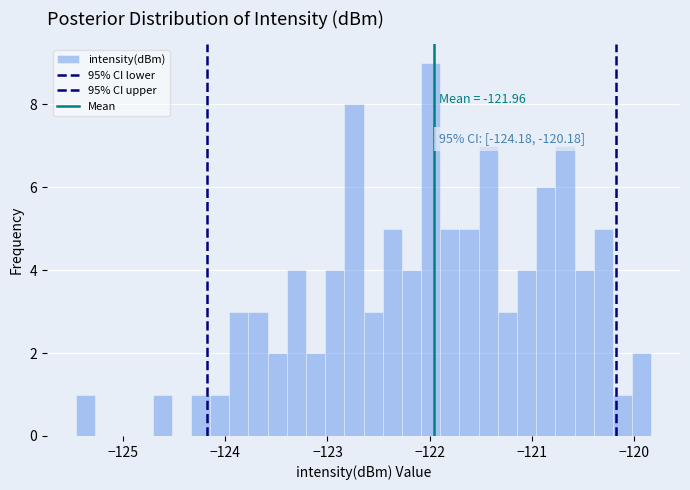

Around what value on the x-axis is the tallest bar? Give the approximate position of its centre, as read against the axis.

-122.0